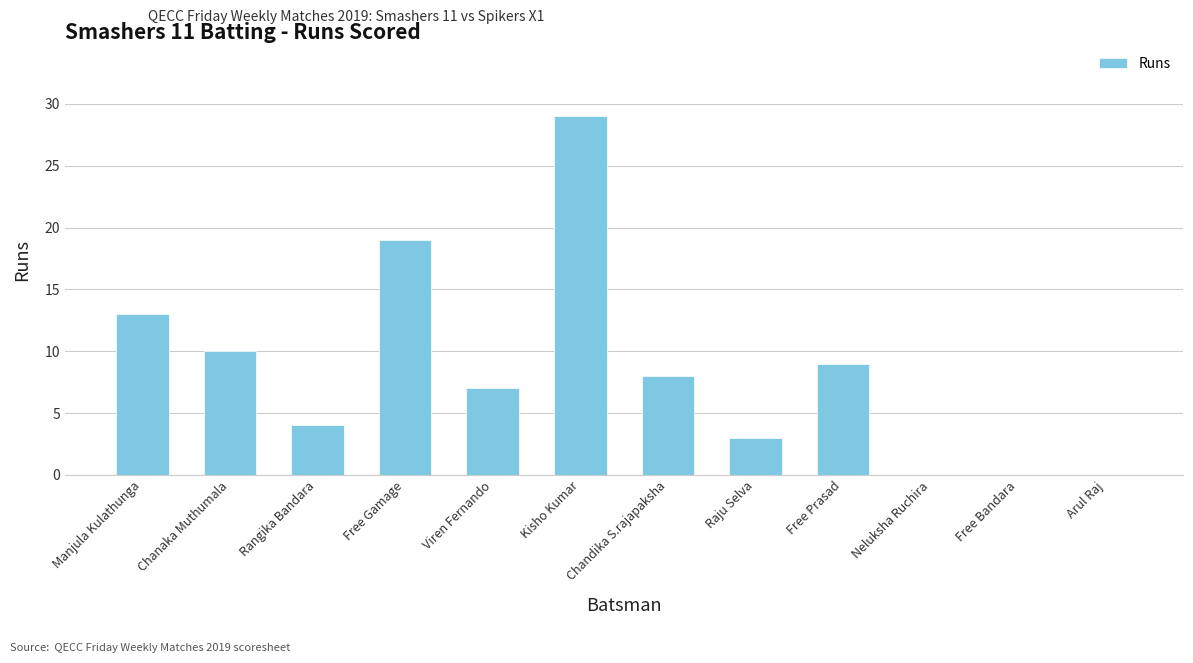

True or false: the data shows 1 at Raju Selva.

False